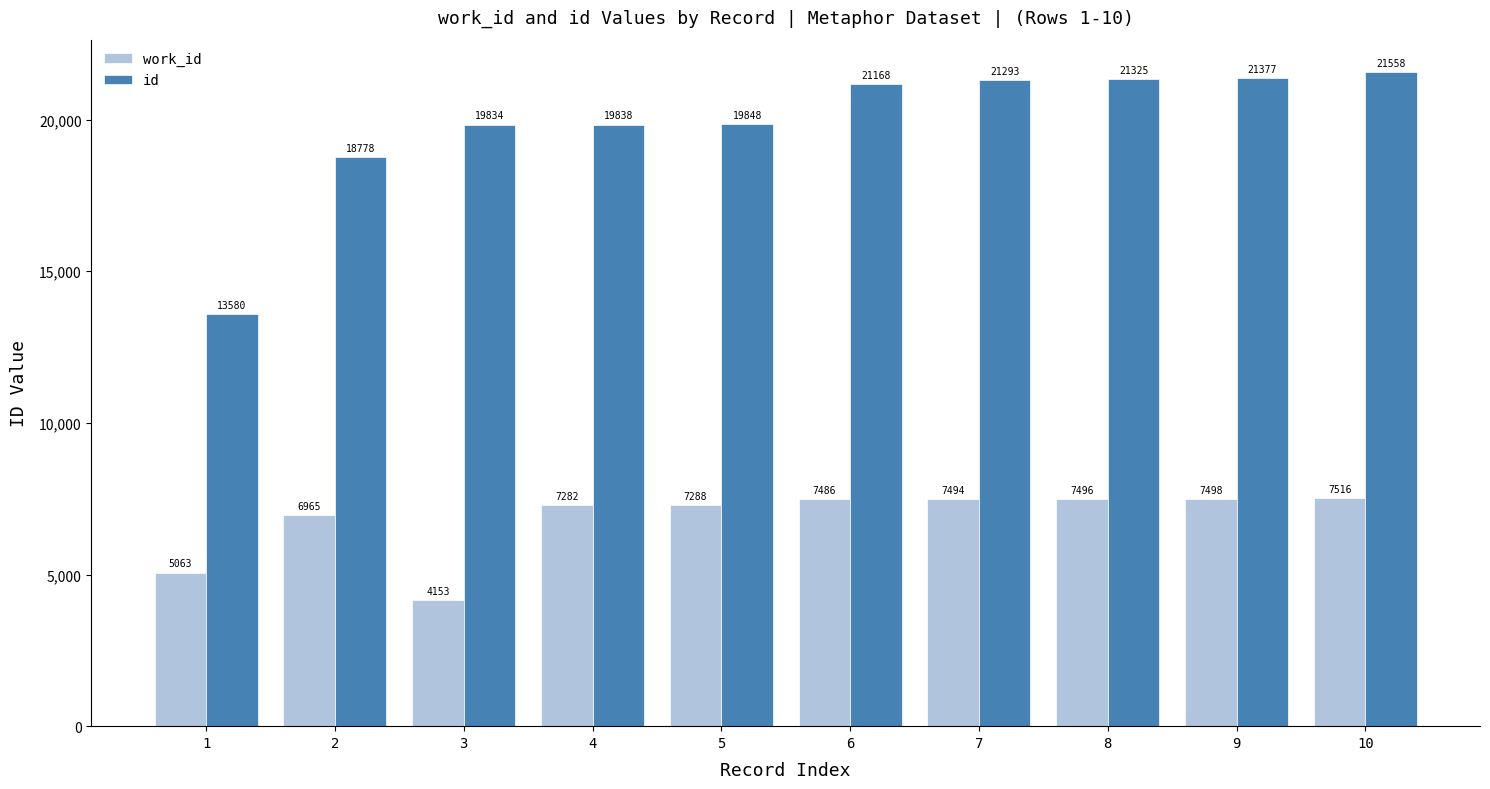

Does the chart contain stacked bars?

No